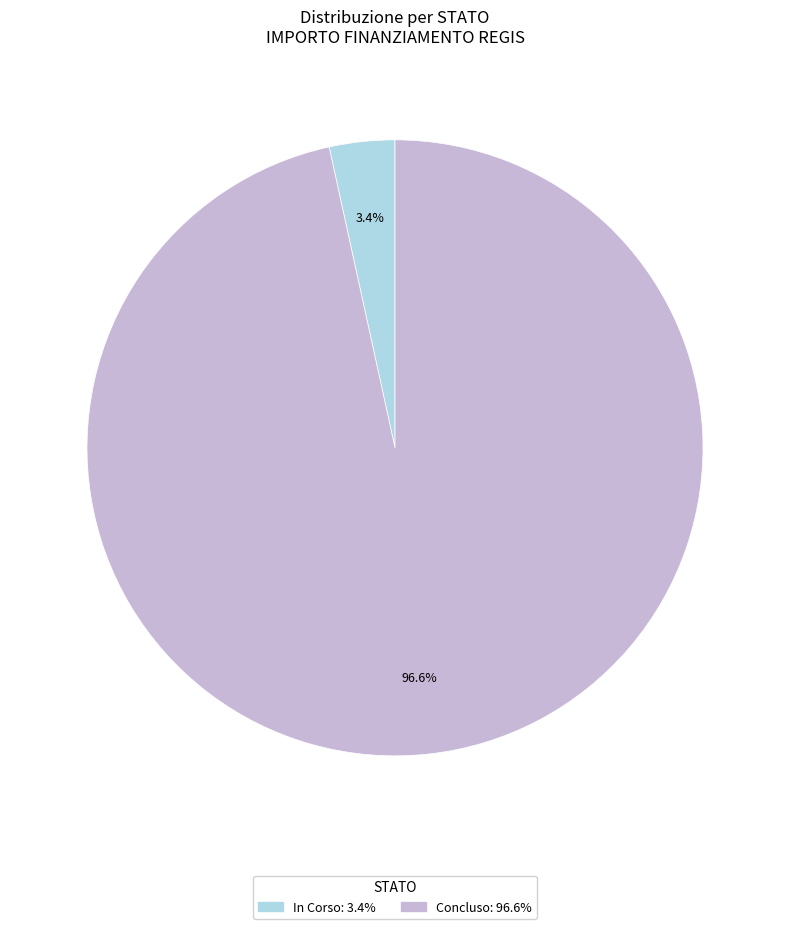

To the nearest percent, what portion does Concluso represent?

97%